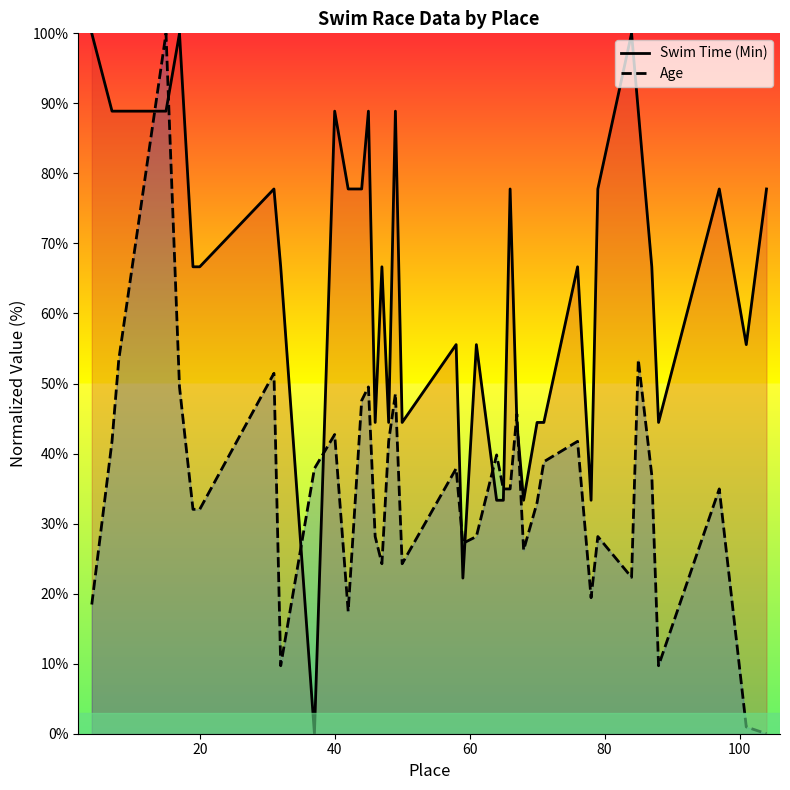

List the series in order of their peak value, highest first.

Swim Time (Min), Age